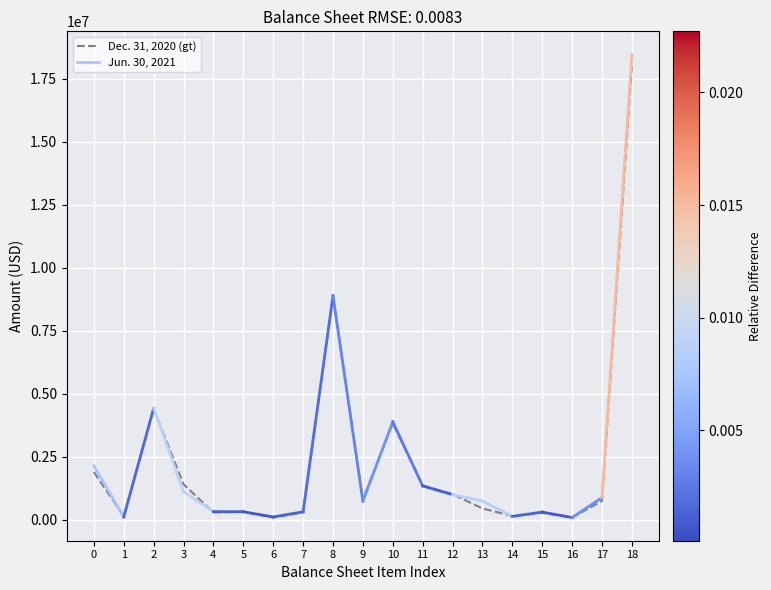

Which has a higher value, 9 or 8?

8